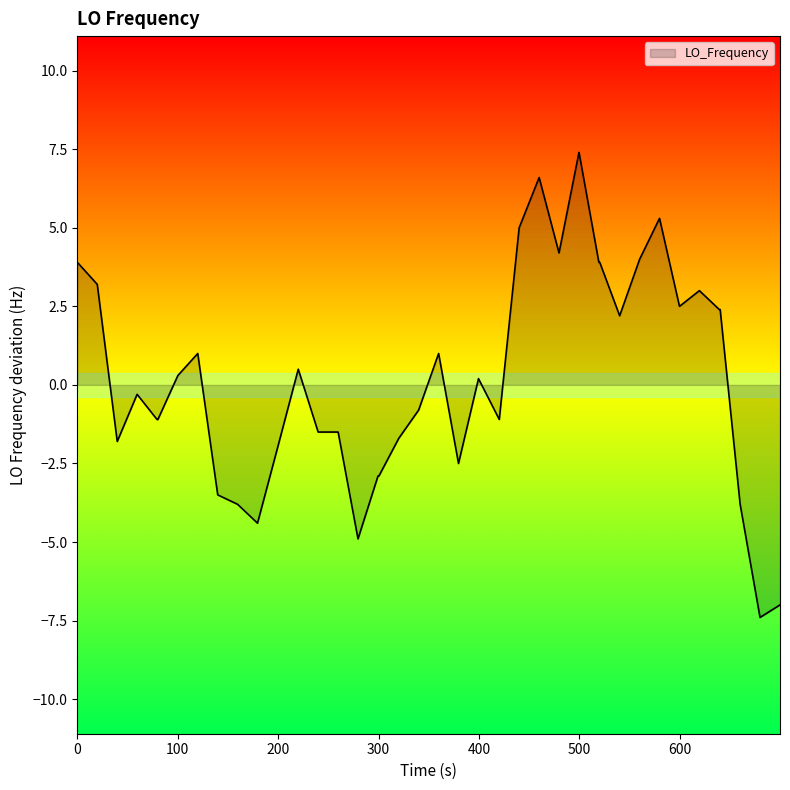

What is the maximum value shown in the chart?

7.4